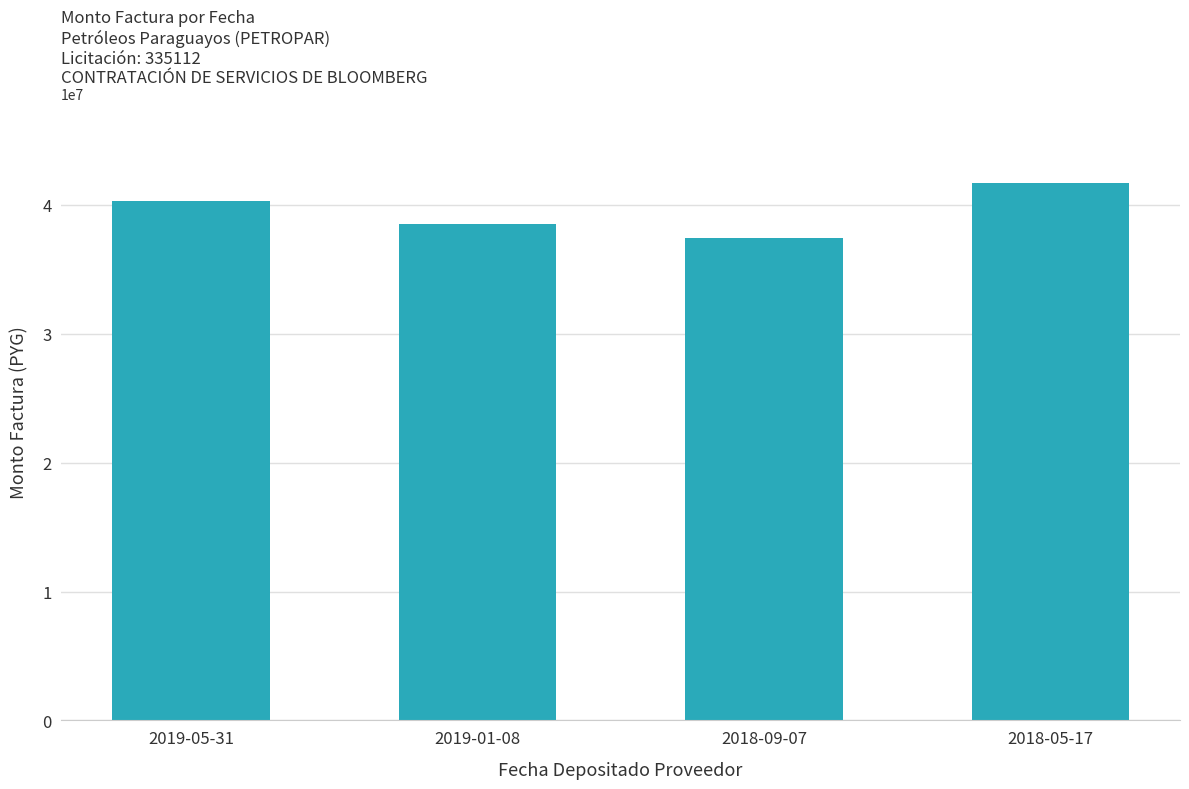

What is the value of the 2nd bar from the left?

38481480